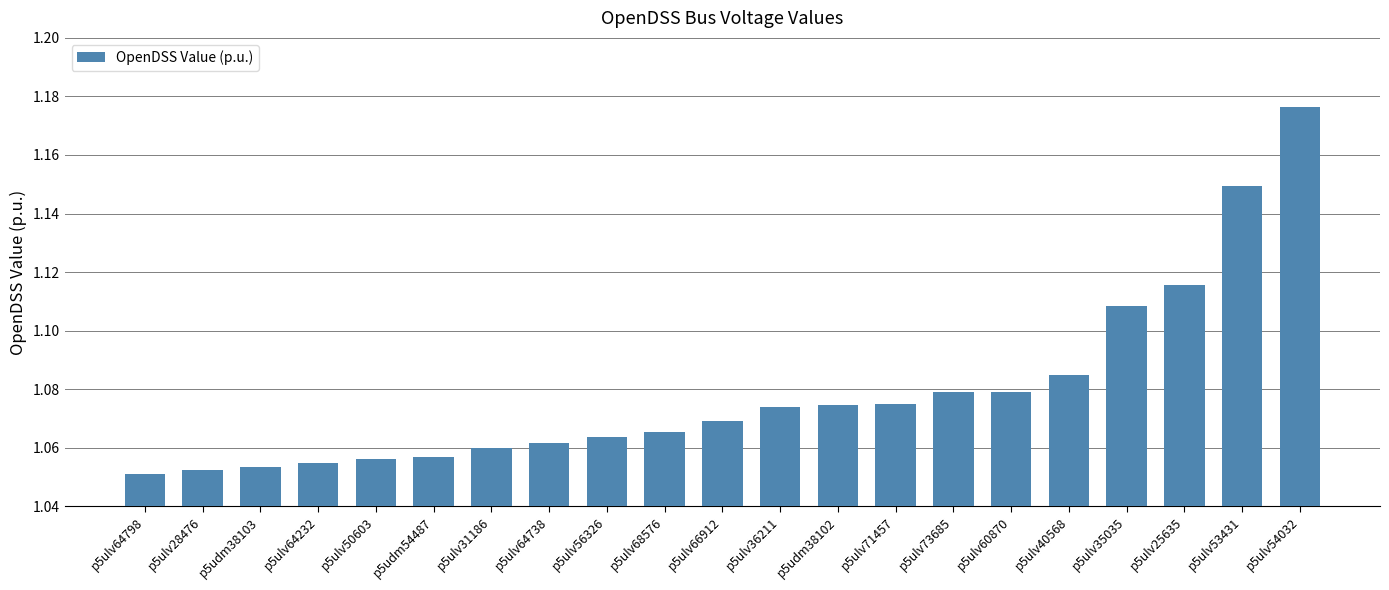

What is the label of the 14th bar from the left?

p5ulv71457